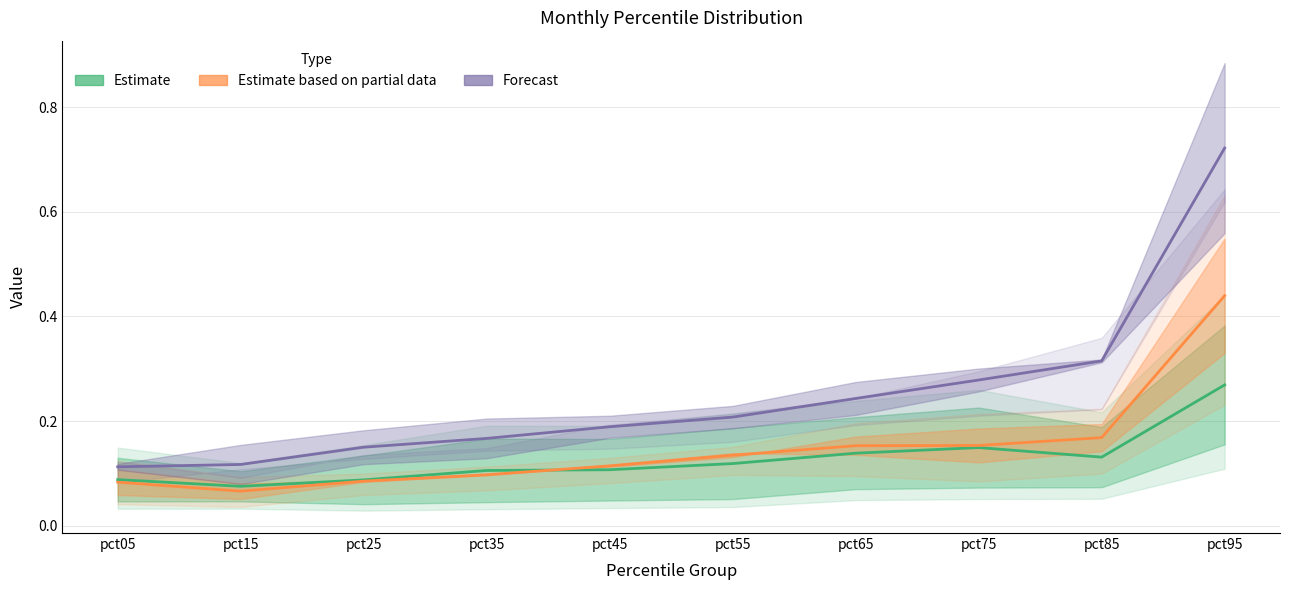

How many lines are shown in the chart?

3